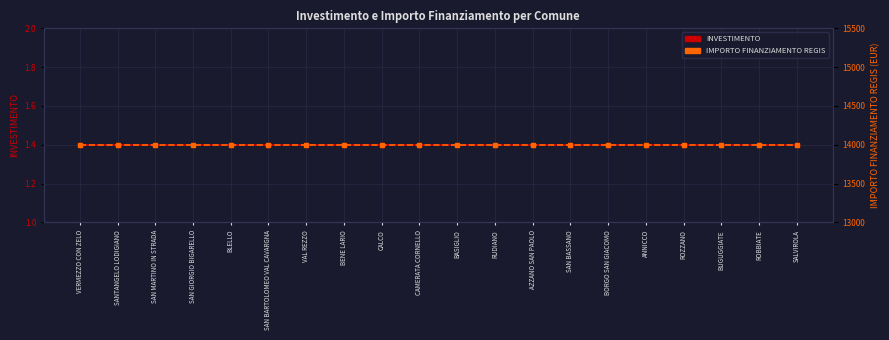

At which category is the sum across all series the highest?

VERMEZZO CON ZELO